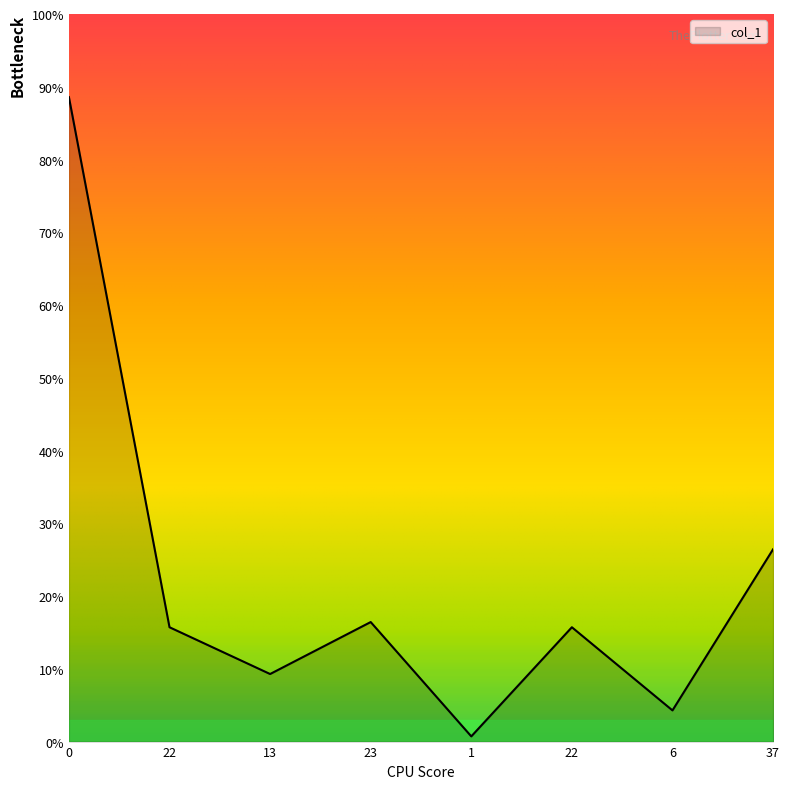

Does the chart have visible grid lines?

No